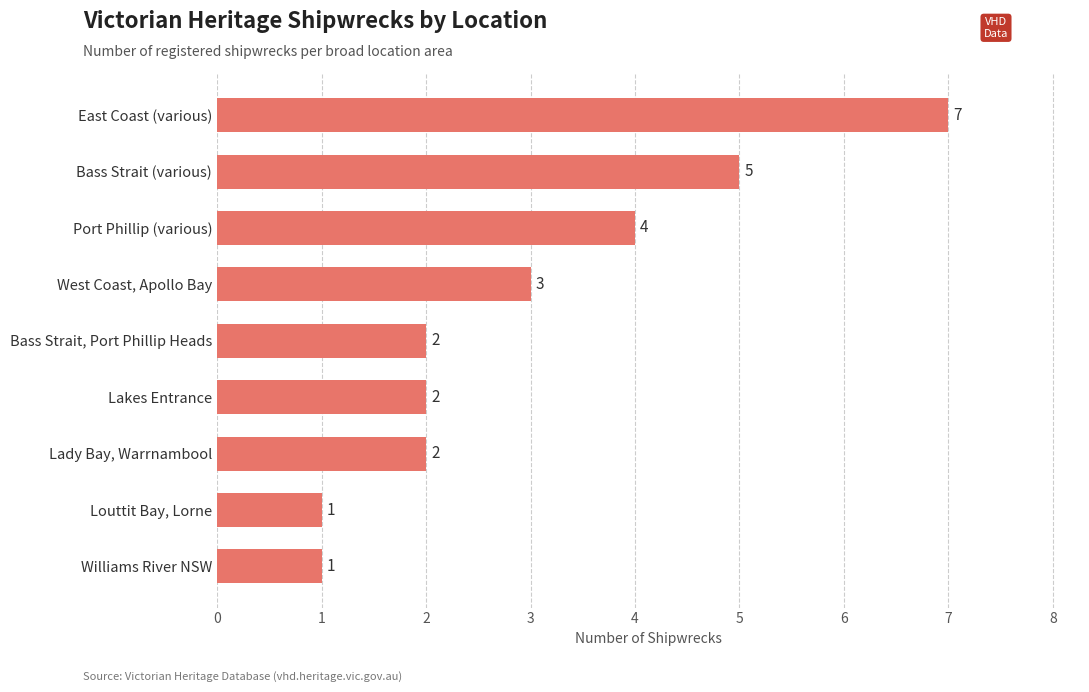

At which label is the value closest to 4?

Port Phillip (various)